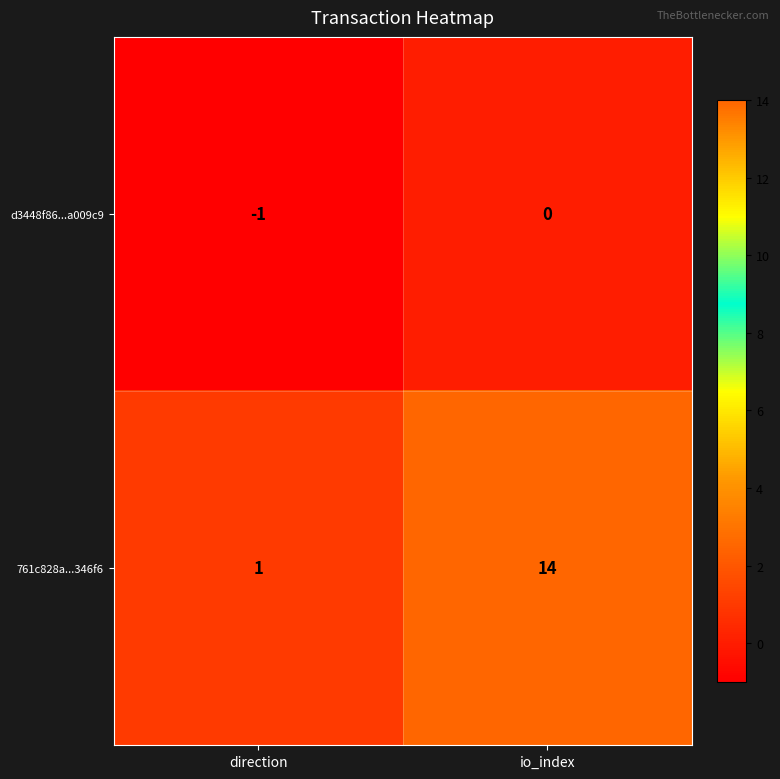

How many distinct data groups are displayed?

2